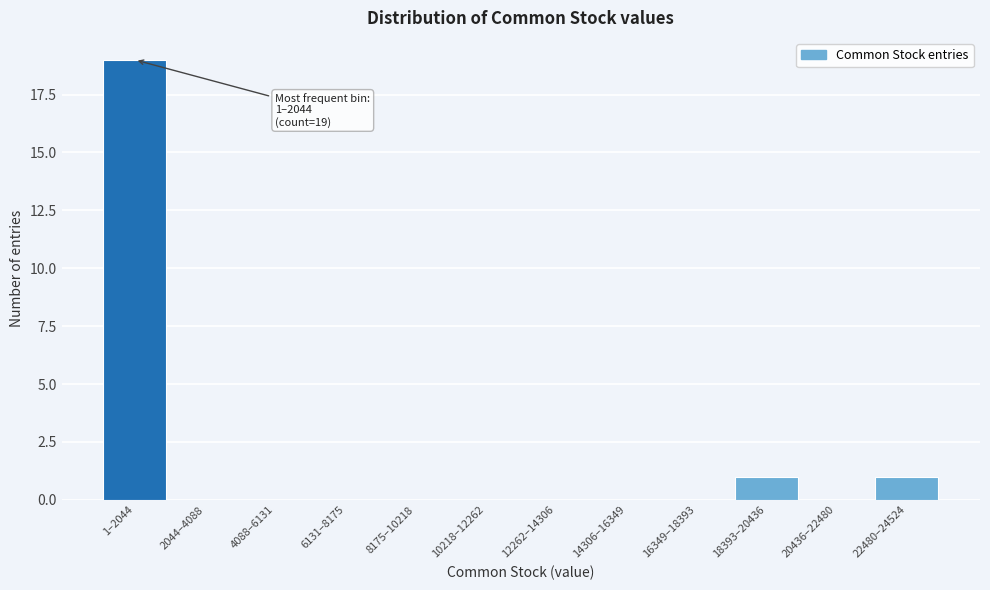

Reading left to right, what are all the values shown in this chart?

1–2044=19	2044–4088=0	4088–6131=0	6131–8175=0	8175–10218=0	10218–12262=0	12262–14306=0	14306–16349=0	16349–18393=0	18393–20436=1	20436–22480=0	22480–24524=1